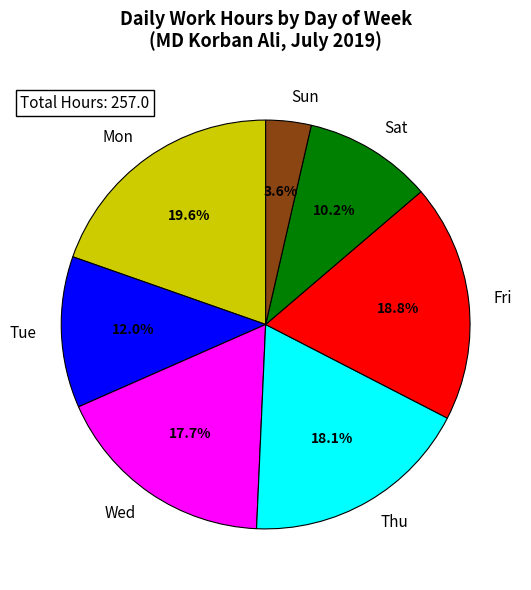

To the nearest percent, what is the average slice percentage?

14%